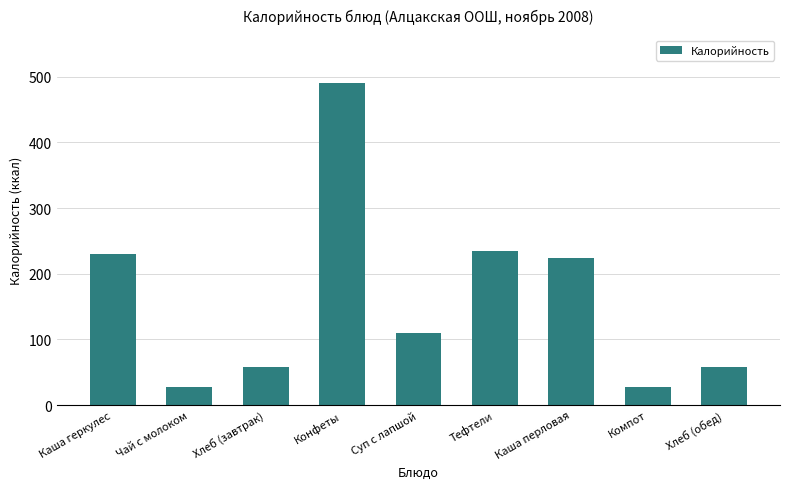

What is the greatest value displayed?

490.0